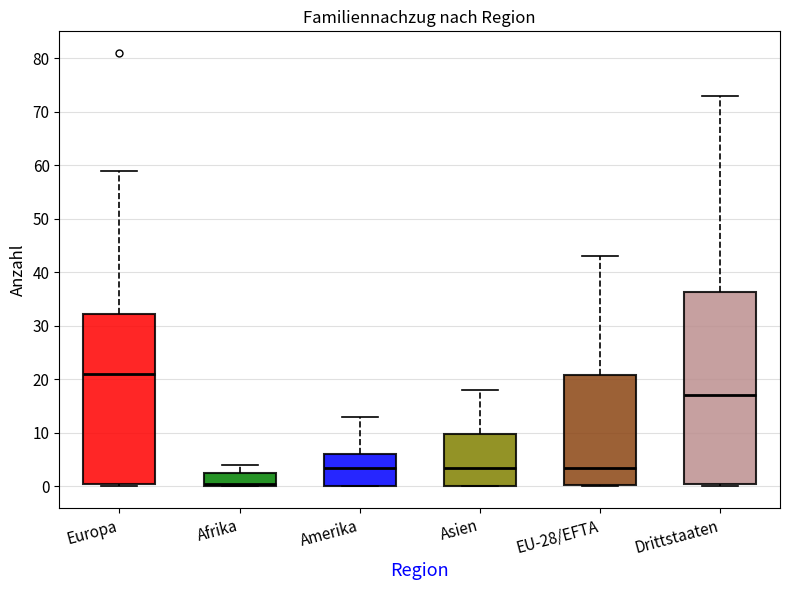

Reading left to right, read every box against the y-axis: the position of its median line, the range the box covers, and the ends of its whiskers. The values are not printed on the chart, so give them approximately, as read against the axis.

Europa: median 21, box 1 to 32, whiskers 0 to 59
Afrika: median 1, box 0 to 3, whiskers 0 to 4
Amerika: median 4, box 0 to 6, whiskers 0 to 13
Asien: median 4, box 0 to 10, whiskers 0 to 18
EU-28/EFTA: median 4, box 0 to 21, whiskers 0 to 43
Drittstaaten: median 17, box 1 to 36, whiskers 0 to 73